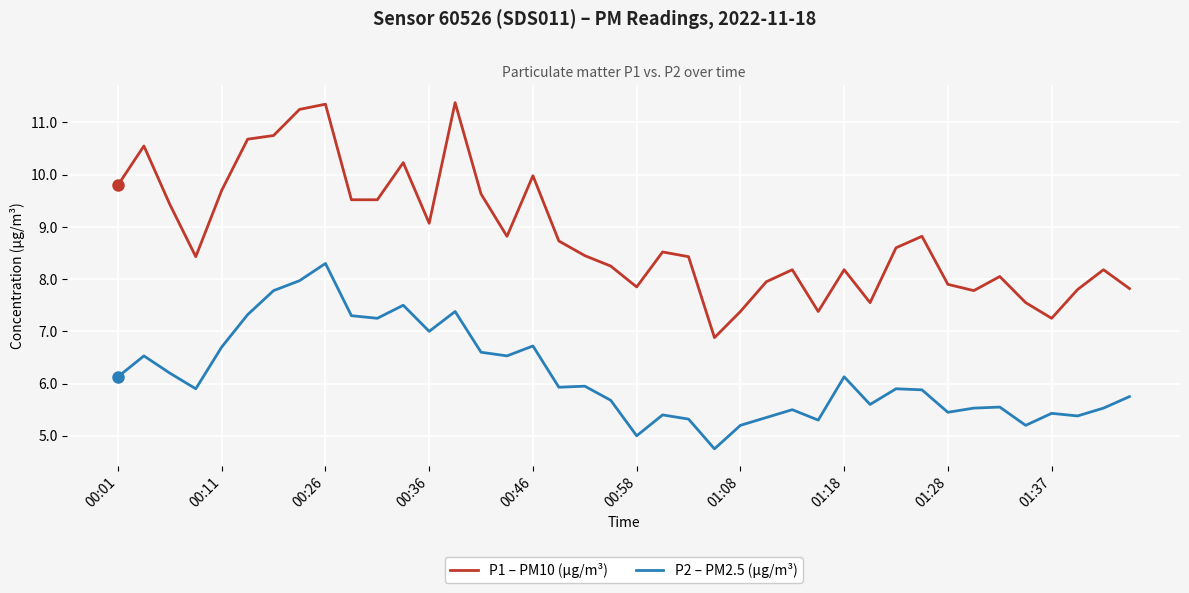

List the series in order of their peak value, highest first.

P1 – PM10 (µg/m³), P2 – PM2.5 (µg/m³)